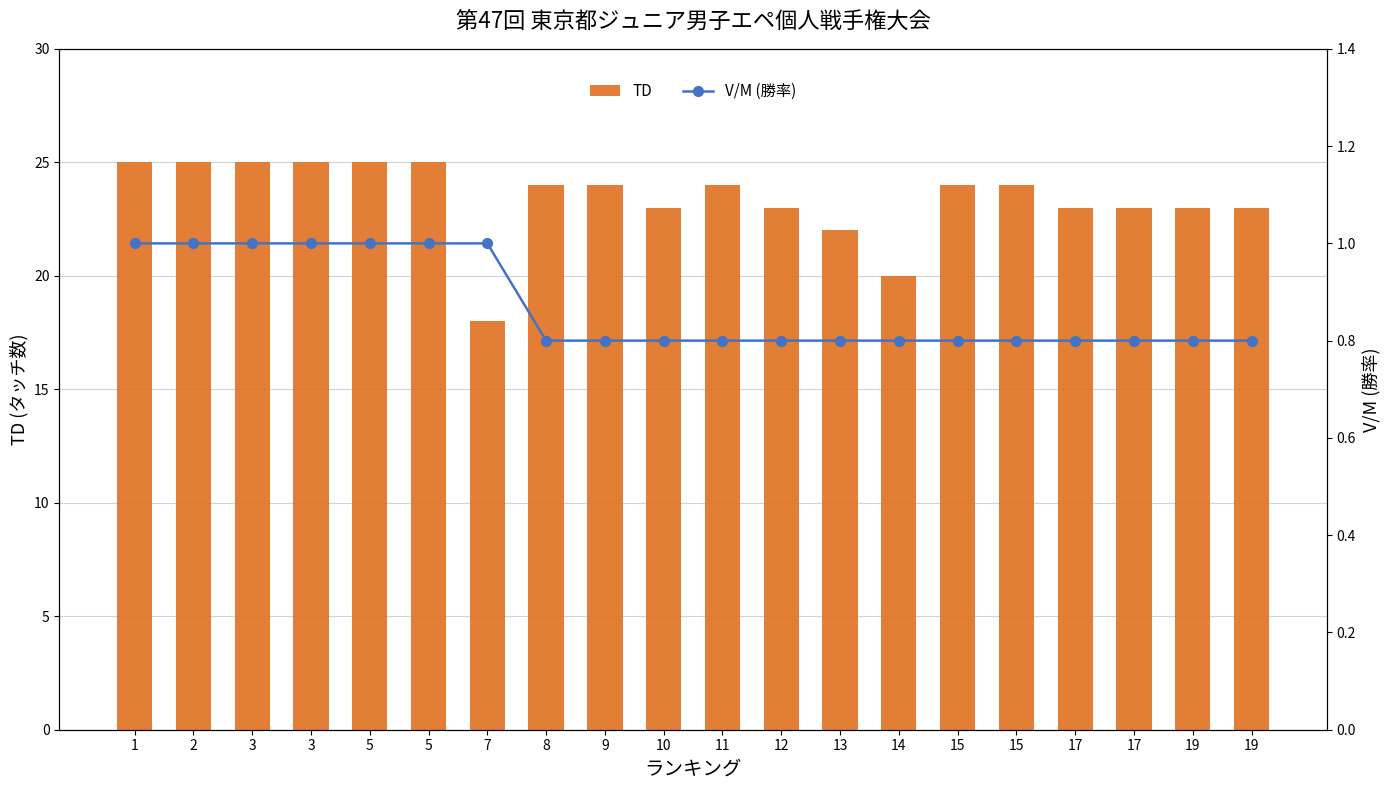

What is the difference between the maximum and minimum values in the TD series?

7